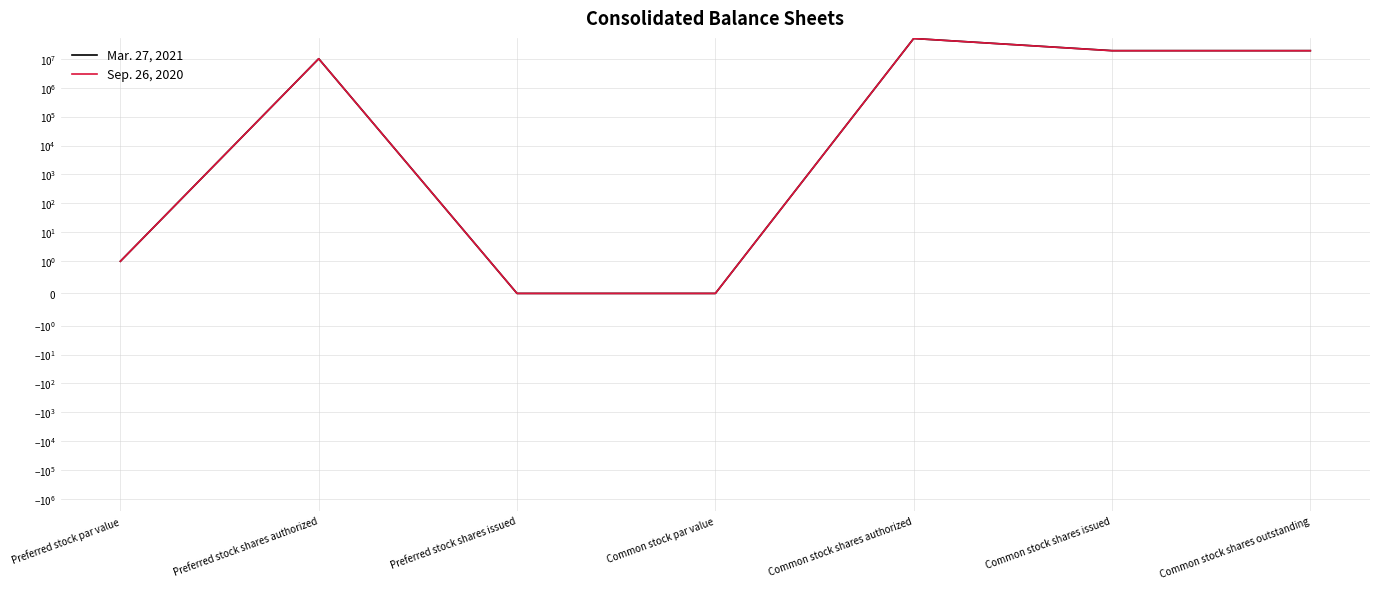

Which category has the lowest value in the Mar. 27, 2021 series?

Preferred stock shares issued